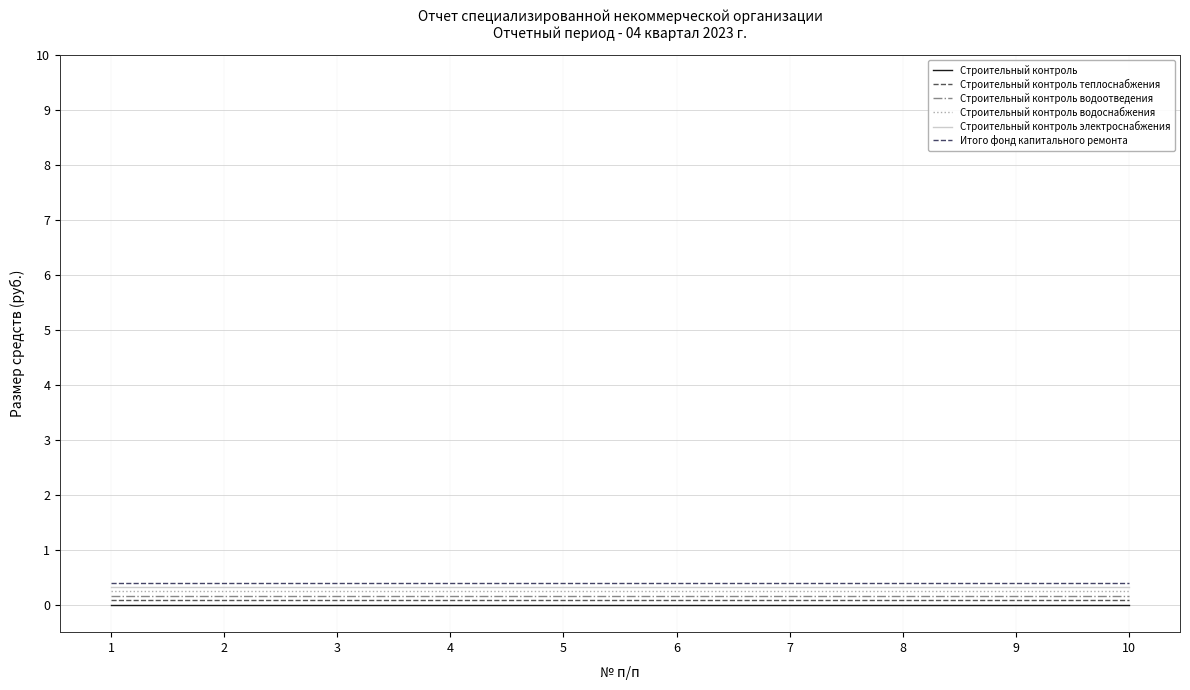

True or false: Строительный контроль теплоснабжения and Строительный контроль водоотведения intersect in this chart.

False